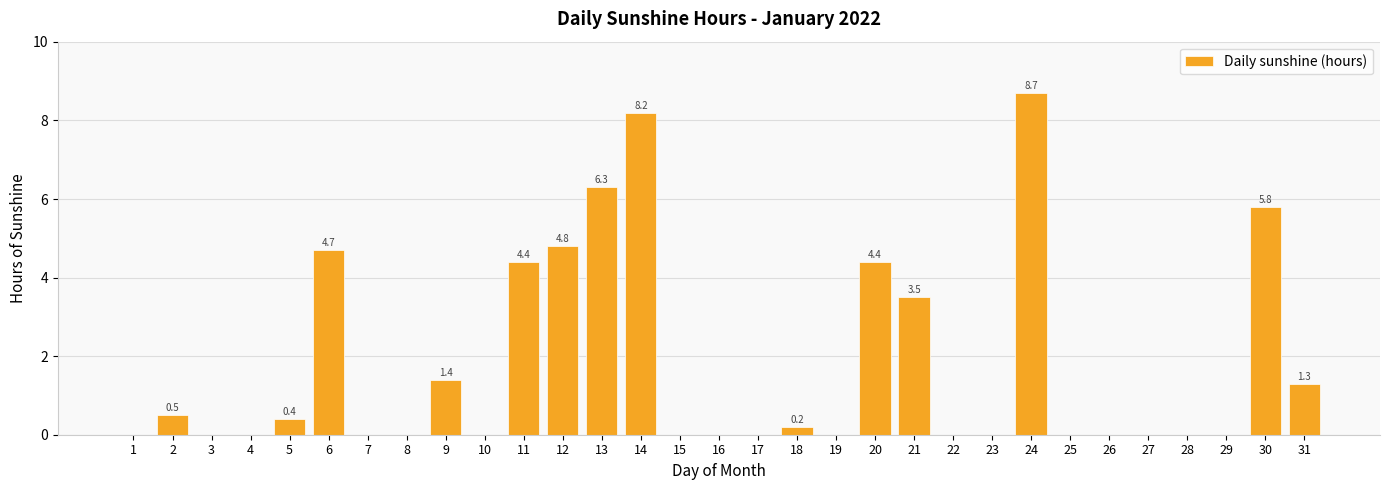

Reading left to right, extract all data points from this chart.

1=0.0	2=0.5	3=0.0	4=0.0	5=0.4	6=4.7	7=0.0	8=0.0	9=1.4	10=0.0	11=4.4	12=4.8	13=6.3	14=8.2	15=0.0	16=0.0	17=0.0	18=0.2	19=0.0	20=4.4	21=3.5	22=0.0	23=0.0	24=8.7	25=0.0	26=0.0	27=0.0	28=0.0	29=0.0	30=5.8	31=1.3